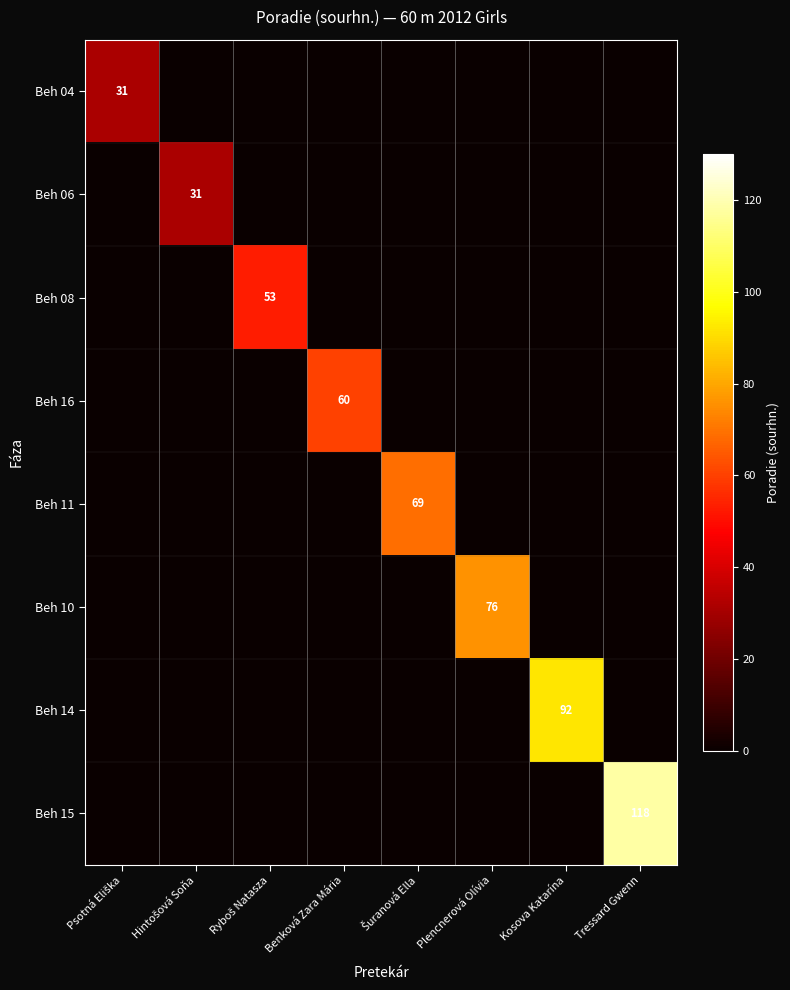

At which category does the chart reach its peak across all series?

Tressard Gwenn